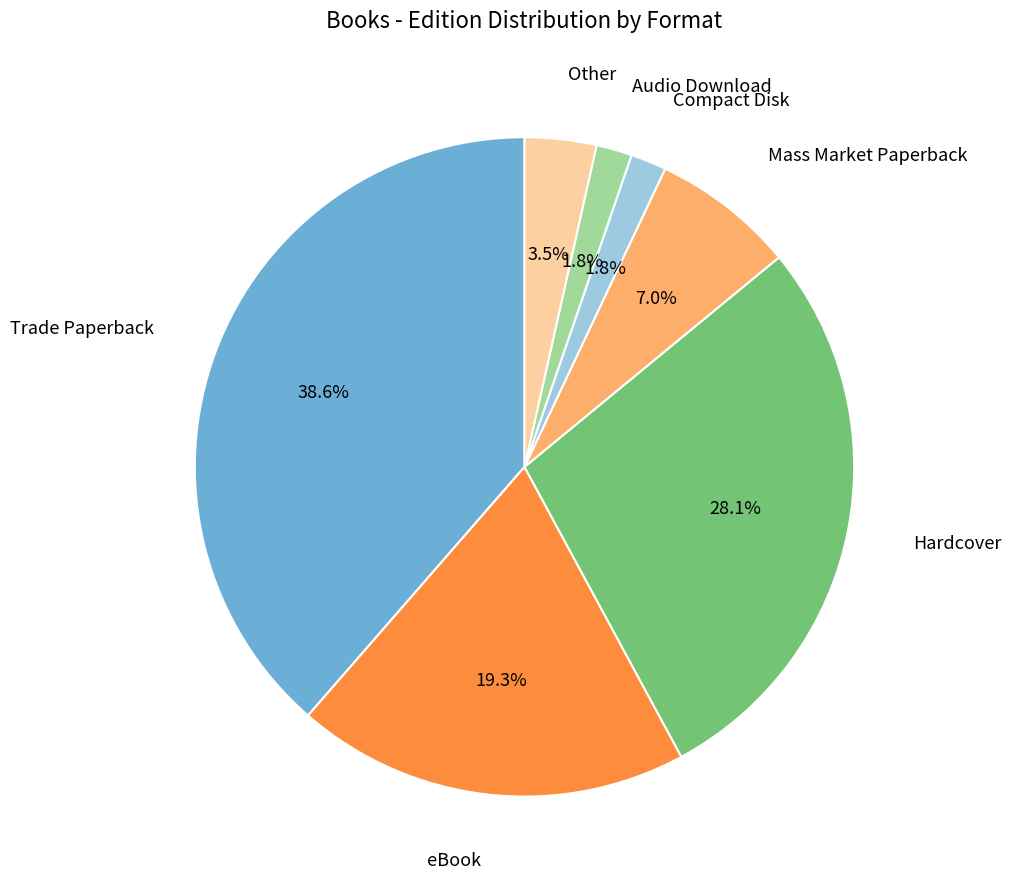

Is there a majority slice in this chart?

No